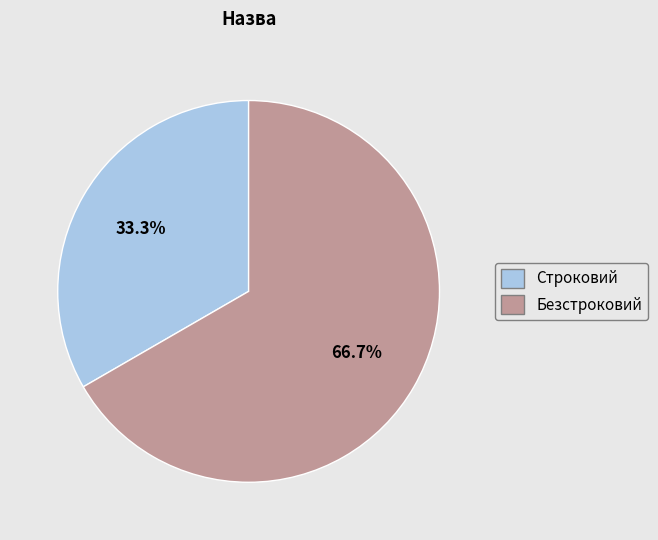

Which slice is the smallest?

Строковий